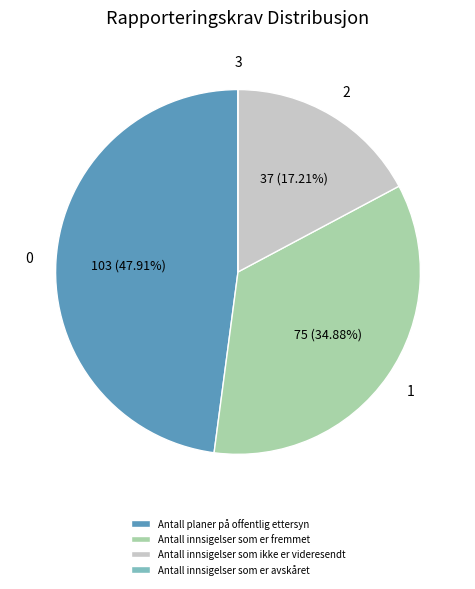

Which has a higher value, Antall innsigelser som ikke er videresendt or Antall planer på offentlig ettersyn?

Antall planer på offentlig ettersyn